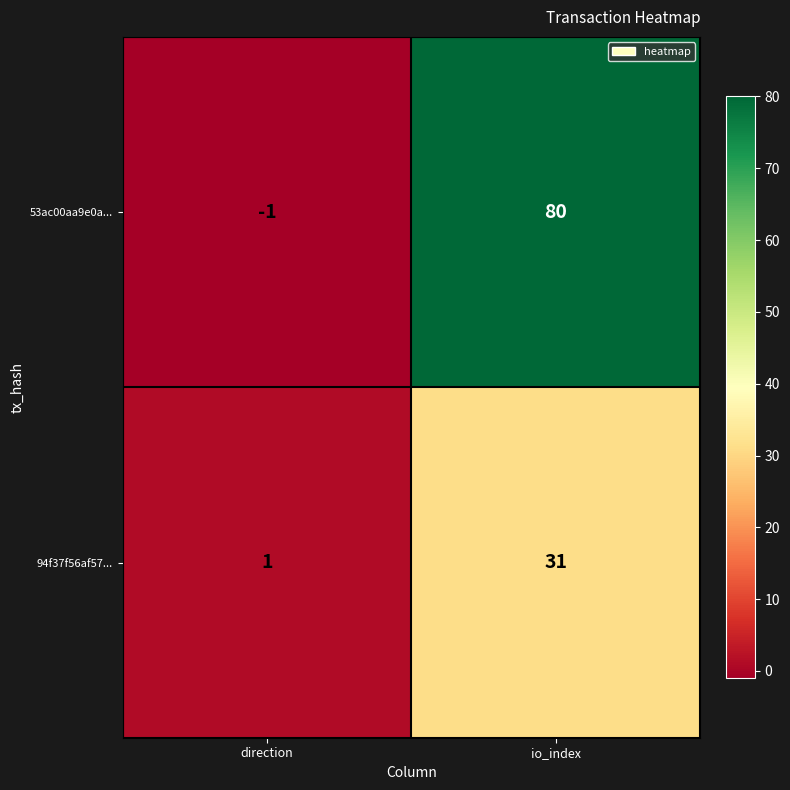

What is the greatest value displayed?

80